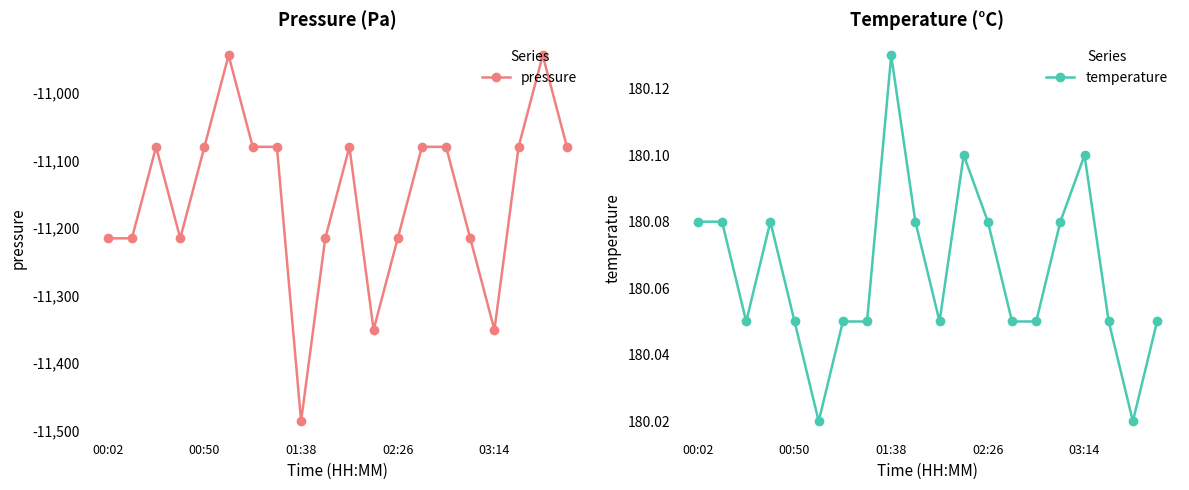

True or false: temperature has more than 2 interior local peaks.

True